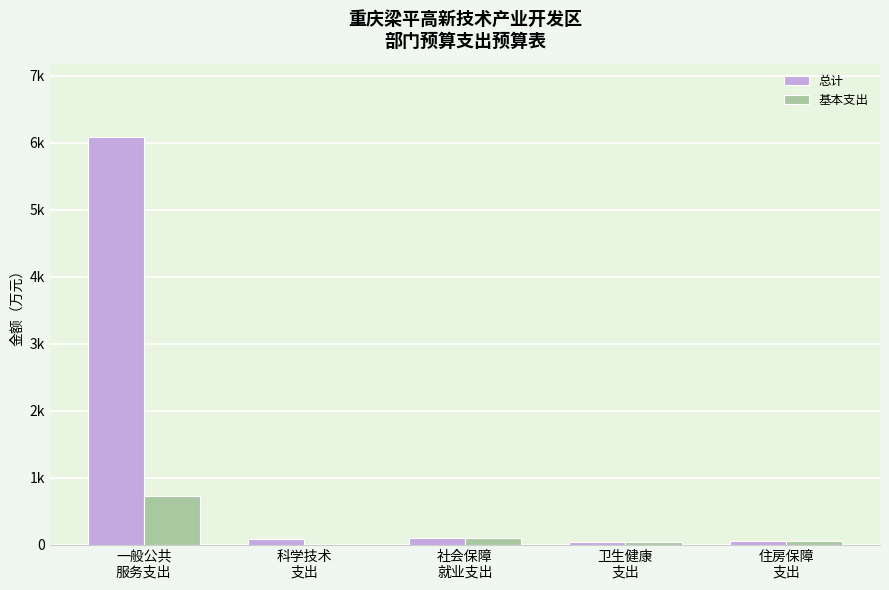

What are all the series names shown in the legend?

总计, 基本支出